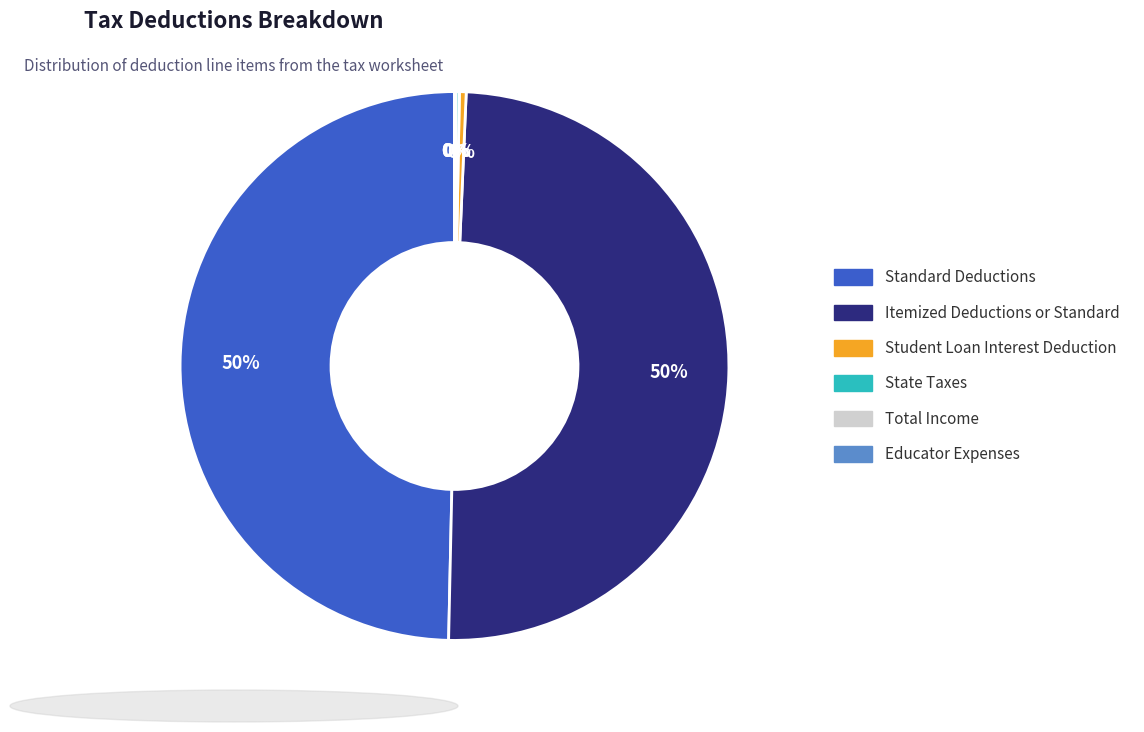

To the nearest percent, what is the difference between the largest and smallest slice percentages?

50%